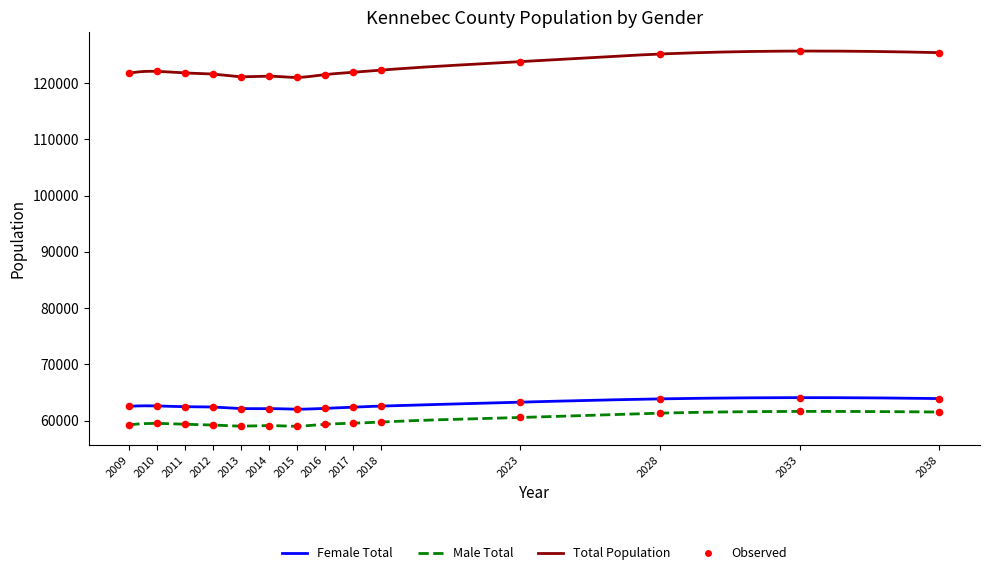

Which series reaches the maximum Y coordinate?

Total Population